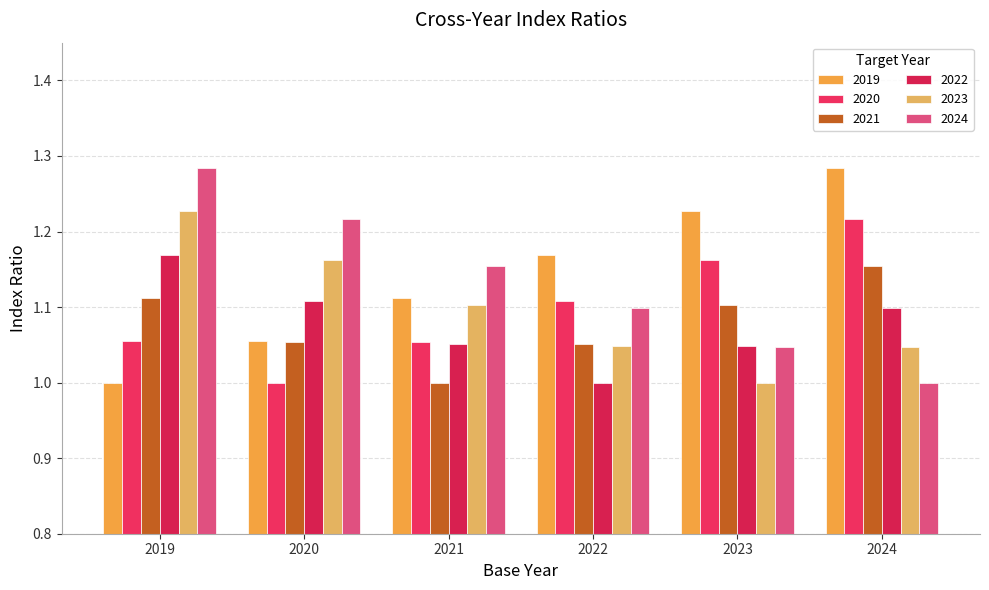

The value of 2023 at 2020 is 1.9. True or false?

False